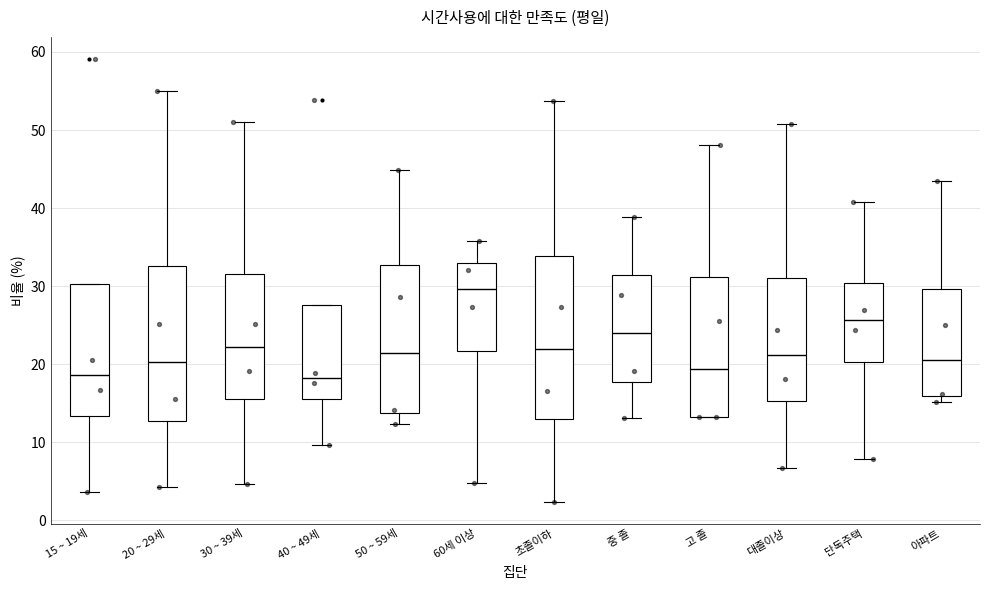

Where is the lower edge of the box for 단독주택 on the y-axis? The values are not printed on the chart, so give them approximately, as read against the axis.

20